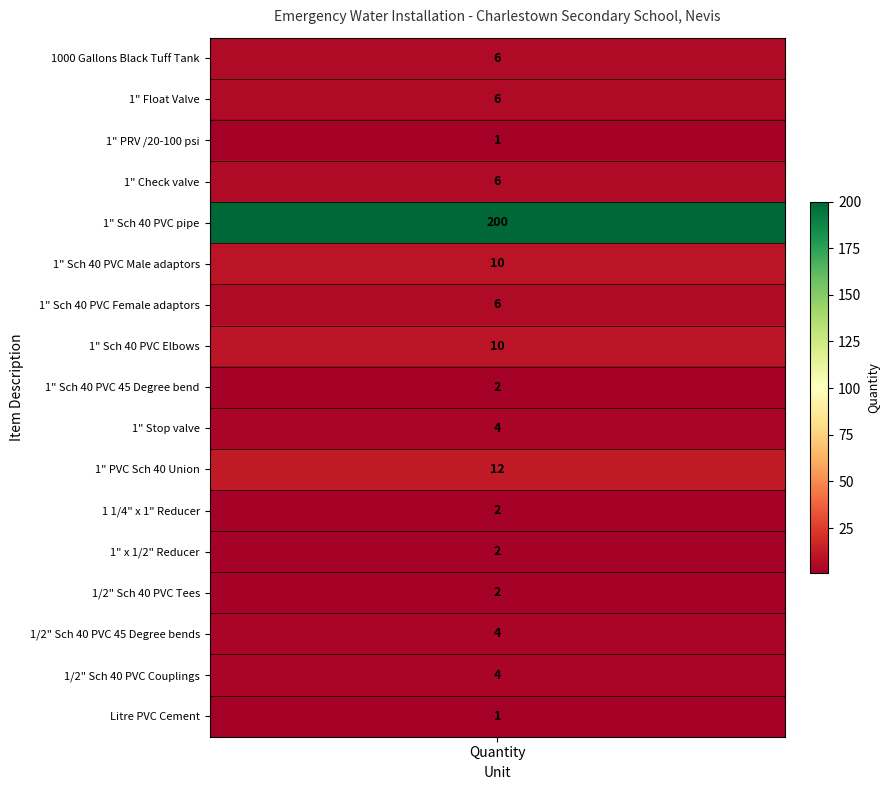

Is the value of 1" PRV /20-100 psi at 7 greater than the value of 1" Float Valve (complete with ball) at 14?

No